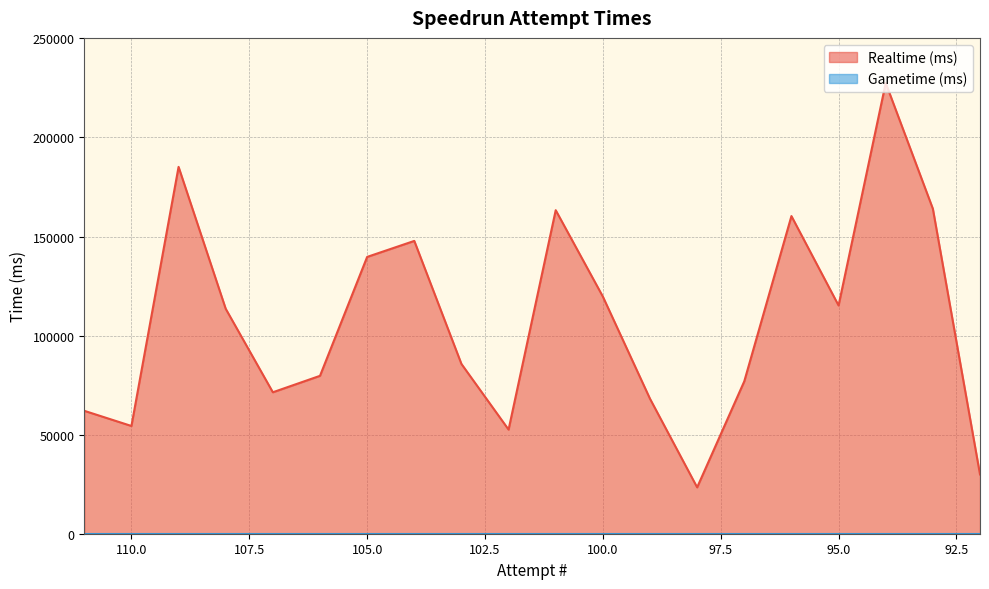

At which category does the chart reach its minimum across all series?

98